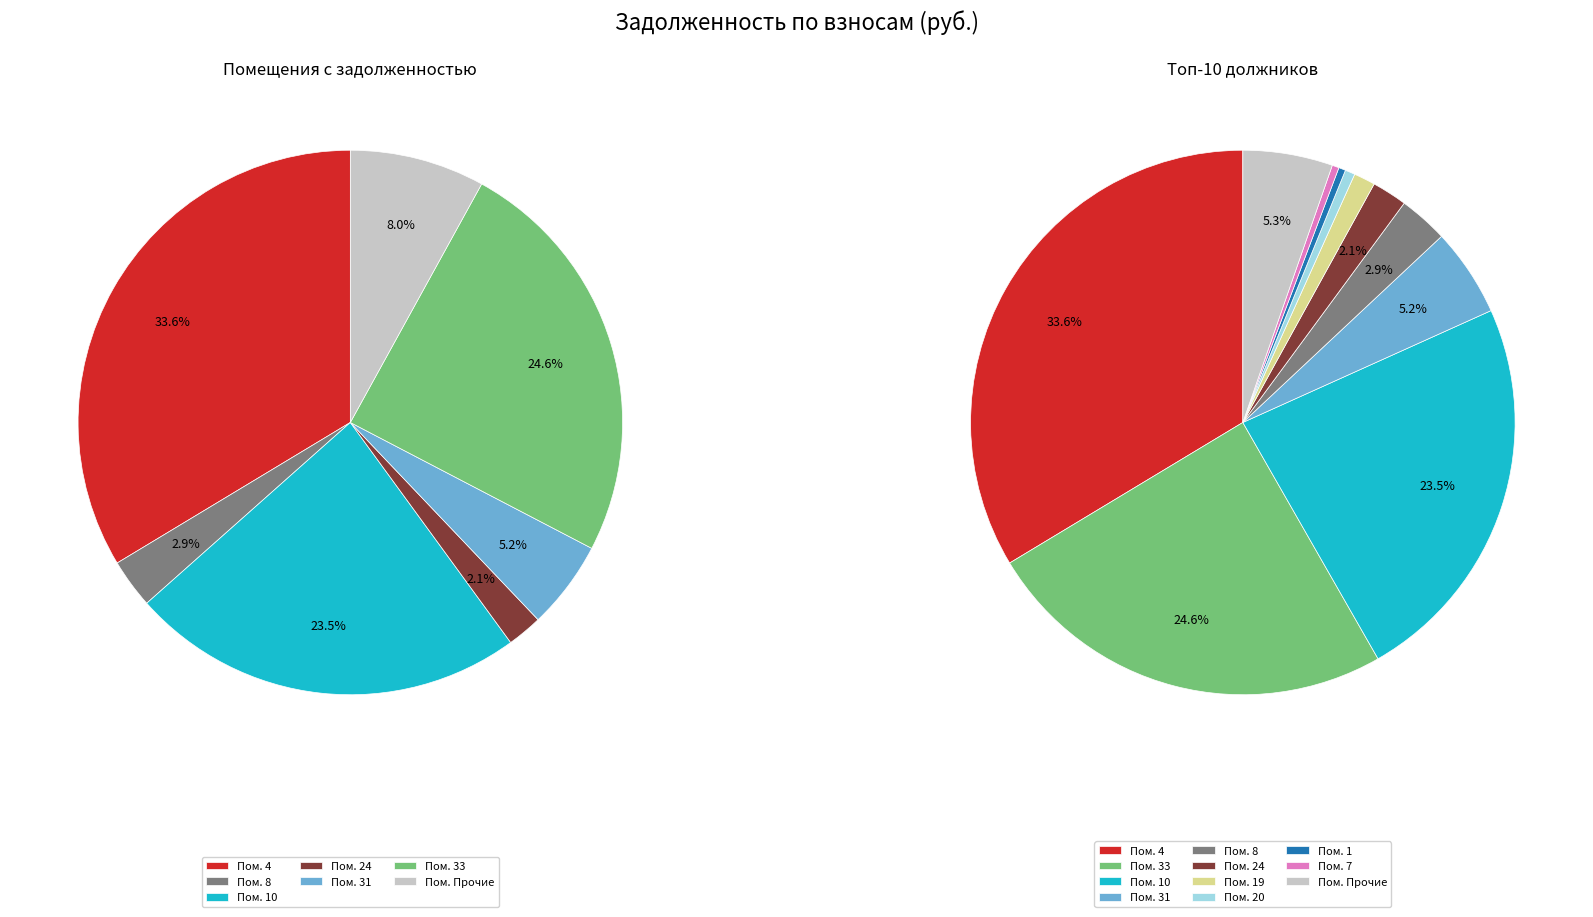

Is there a majority slice in this chart?

No